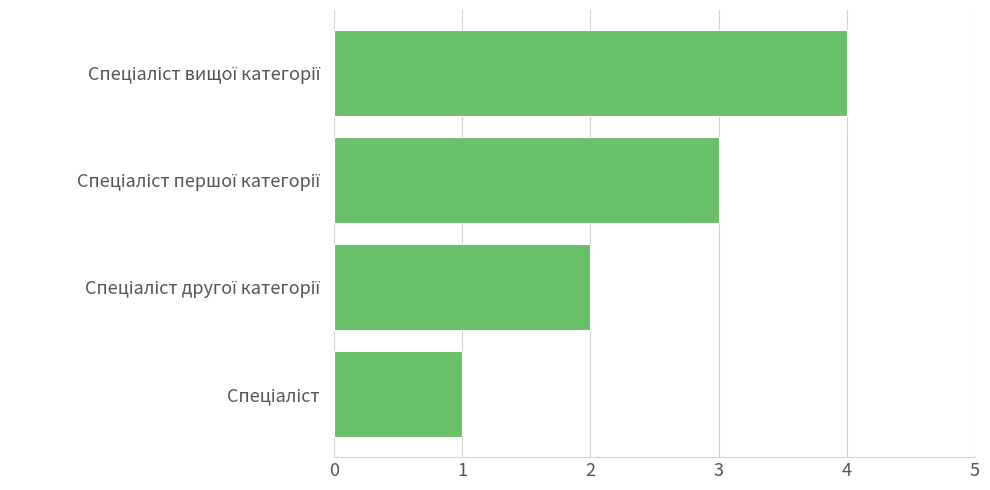

What is the greatest value displayed?

4